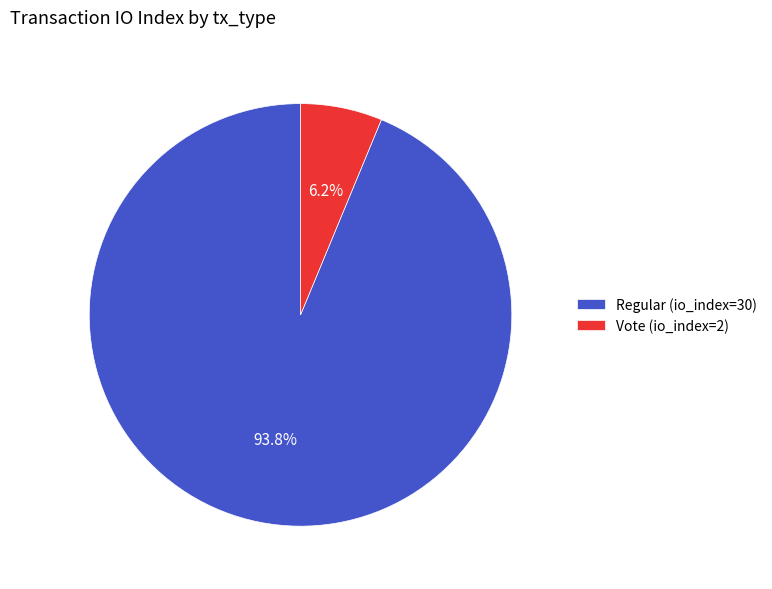

How many segments does this pie chart have?

2